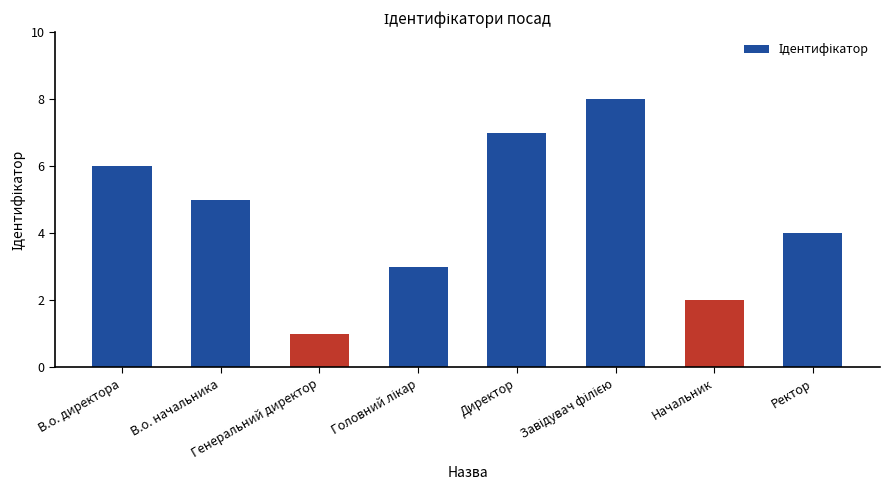

What is the maximum value shown in the chart?

8